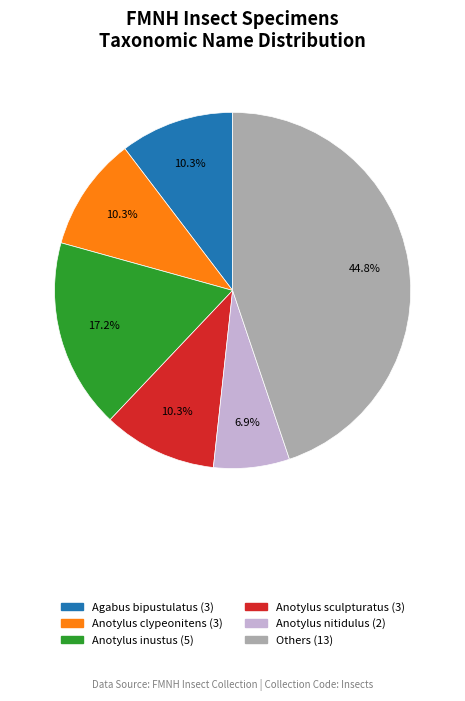

Is there any slice that represents more than half of the pie?

No